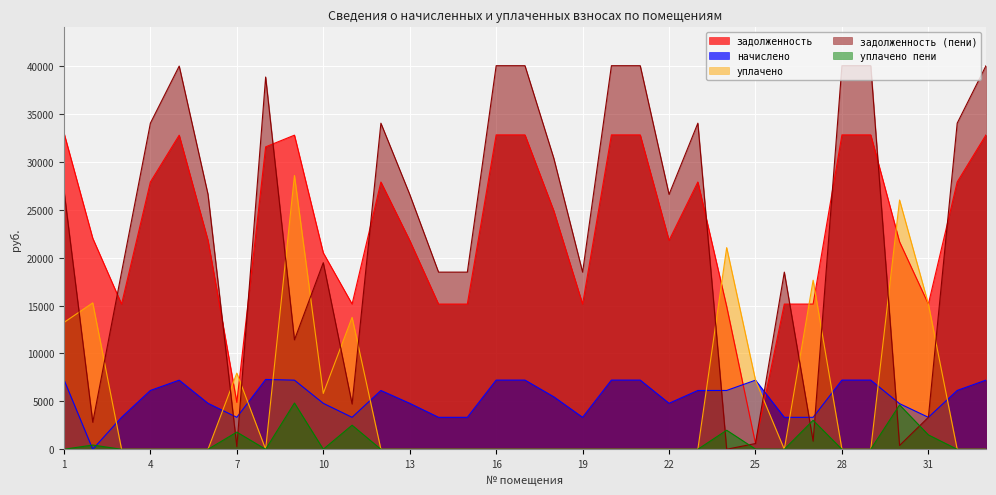

True or false: задолженность and уплачено cross at least once.

True